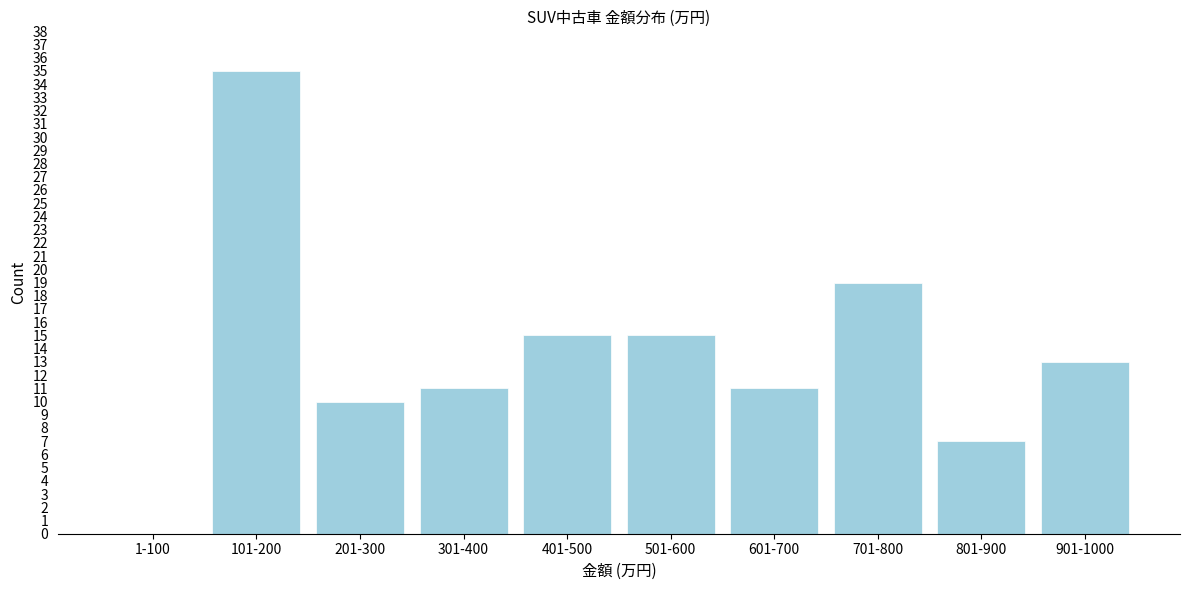

Reading left to right, what are all the values shown in this chart?

1-100=0	101-200=35	201-300=10	301-400=11	401-500=15	501-600=15	601-700=11	701-800=19	801-900=7	901-1000=13